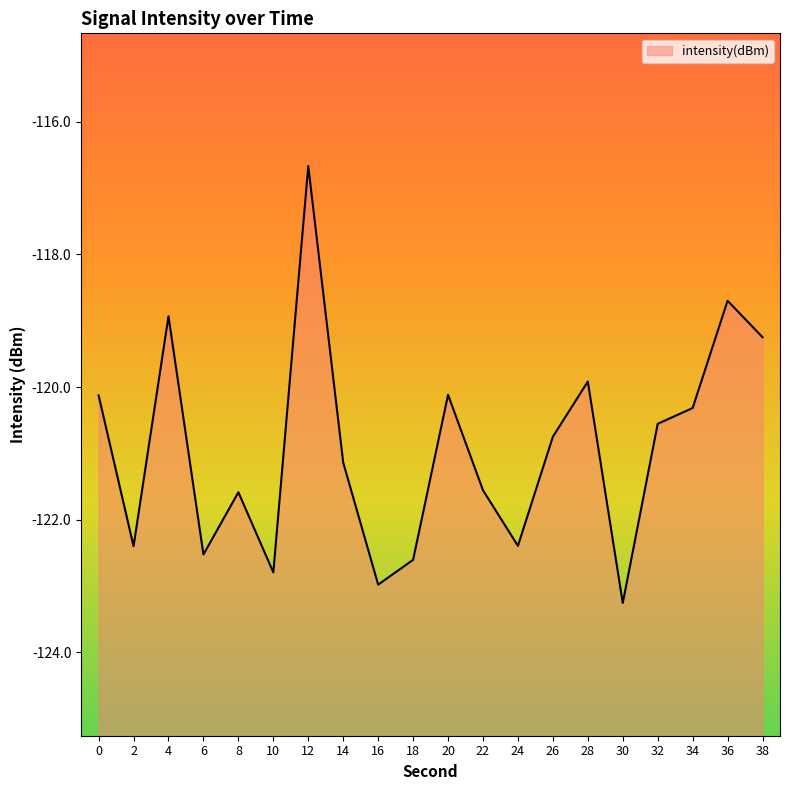

Rank the categories by value from lowest to highest.

30, 16, 10, 18, 6, 2, 24, 8, 22, 14, 26, 32, 34, 0, 20, 28, 38, 4, 36, 12